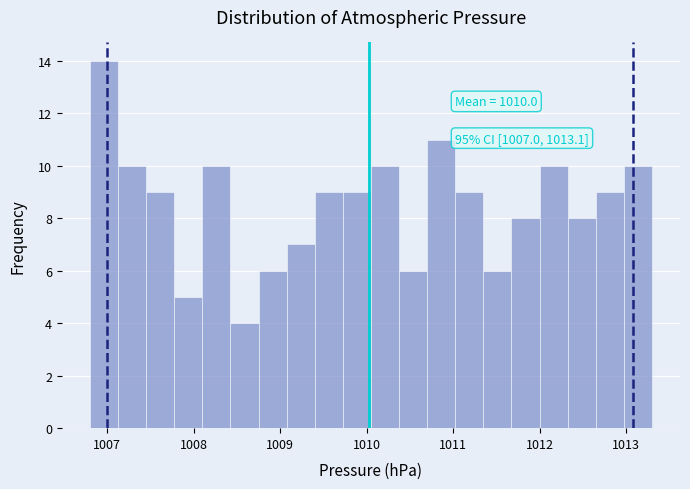

Around what value on the x-axis is the tallest bar? Give the approximate position of its centre, as read against the axis.

1007.0